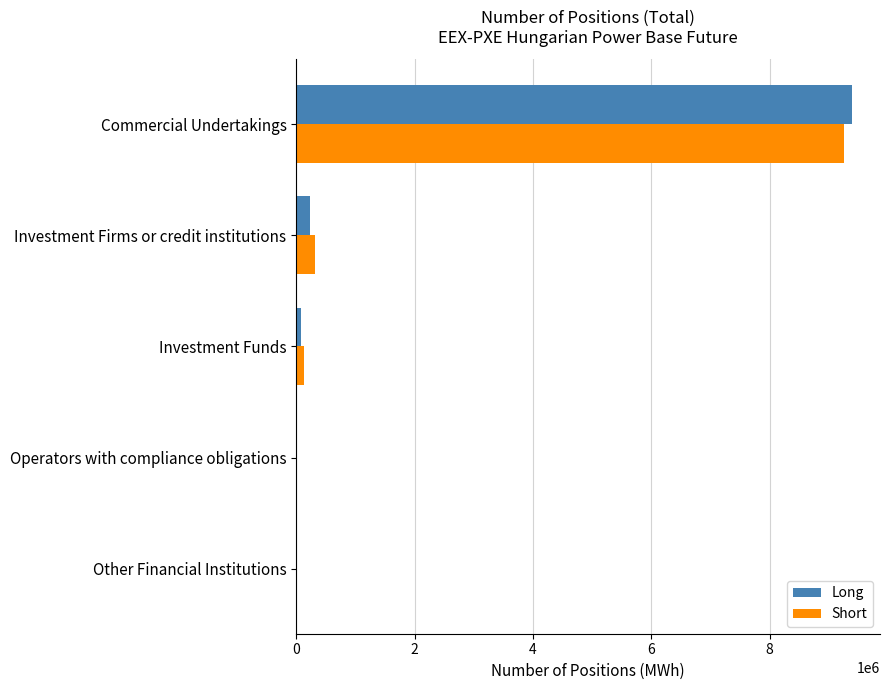

What is the sum of all Long values?

9696181